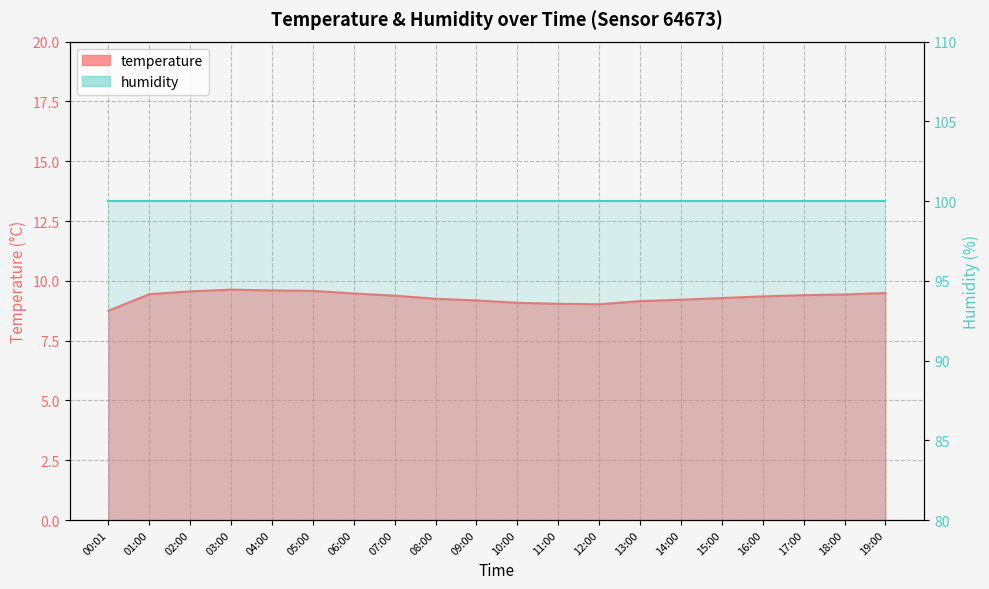

What is the change in value from 06:00 to 12:00?

-0.5